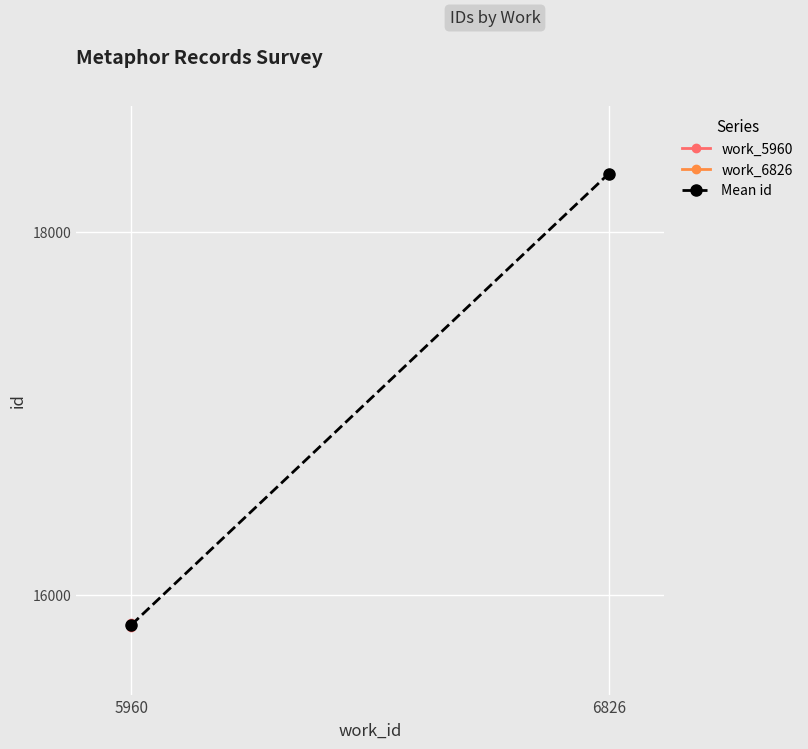

Reading left to right, what are all the values shown in this chart?

work_5960: 15825.0	15844.0
Mean id: 15834.5	18324.0